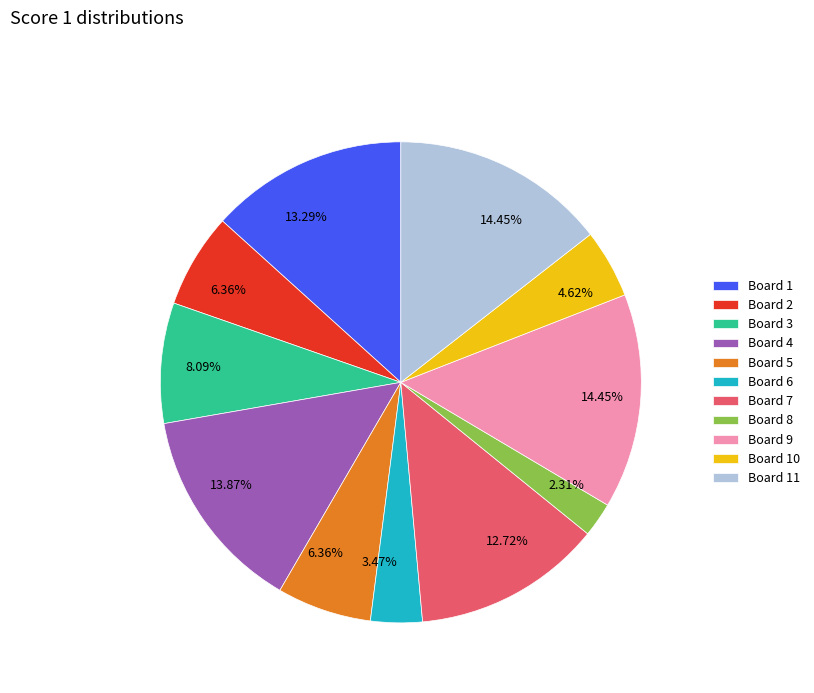

Do Board 3 and Board 4 together represent more than half of the pie?

No